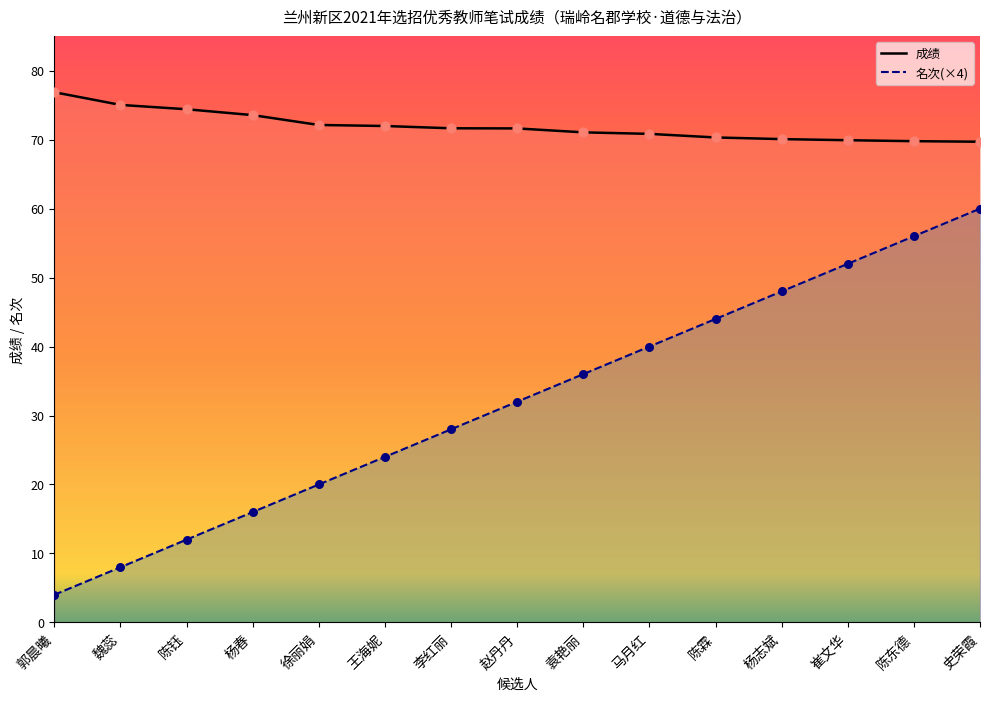

Which series has the largest total across all categories?

成绩